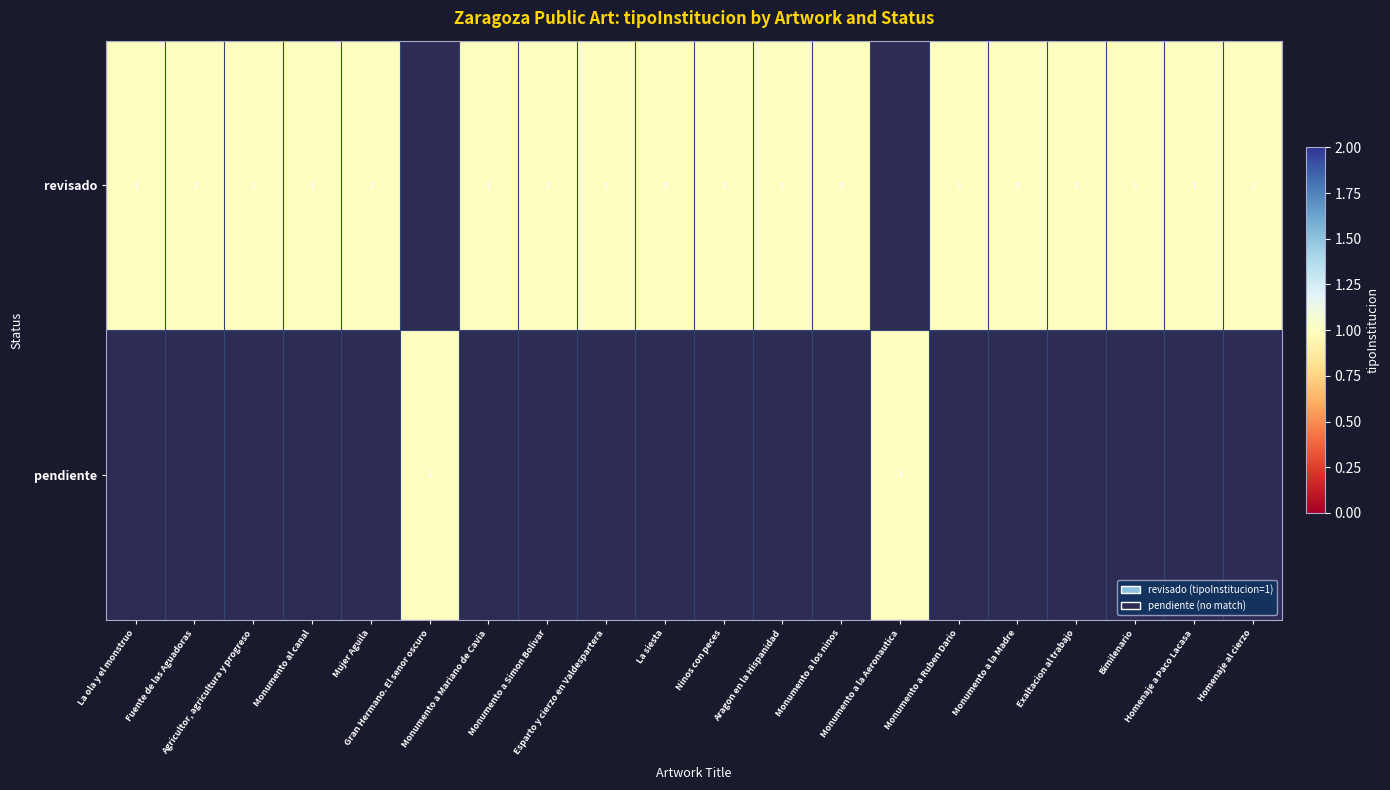

Rank the series at Fuente de las Aguadoras from lowest to highest value.

pendiente, revisado